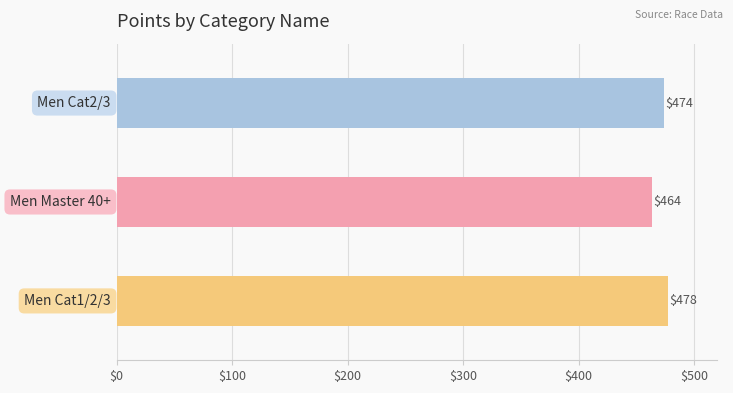

Reading left to right, transcribe all the data shown in this chart.

474.2	463.7	477.6